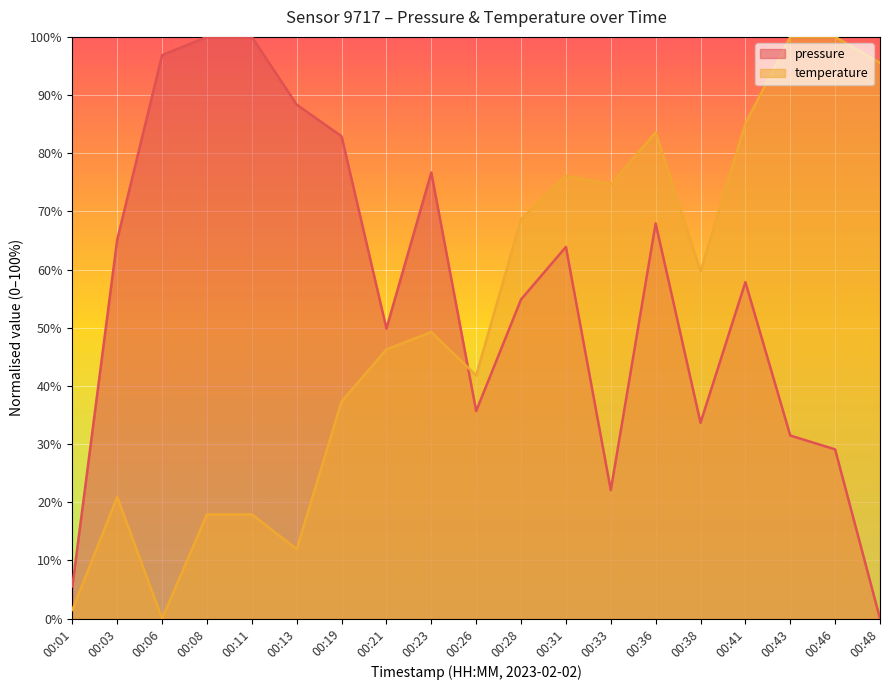

What is the total value across all series at 00:06?

96.9